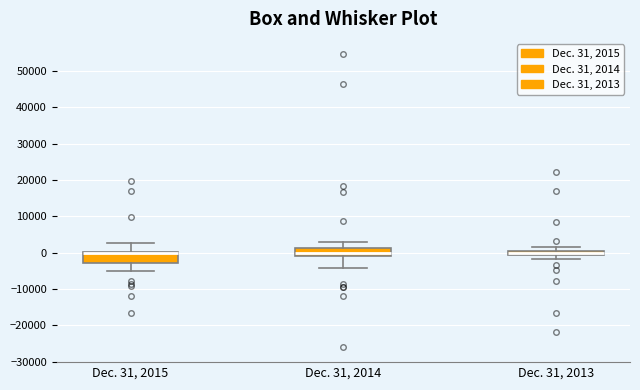

Where does the lower whisker of the box for Dec. 31, 2014 end on the y-axis? The values are not printed on the chart, so give them approximately, as read against the axis.

-4000